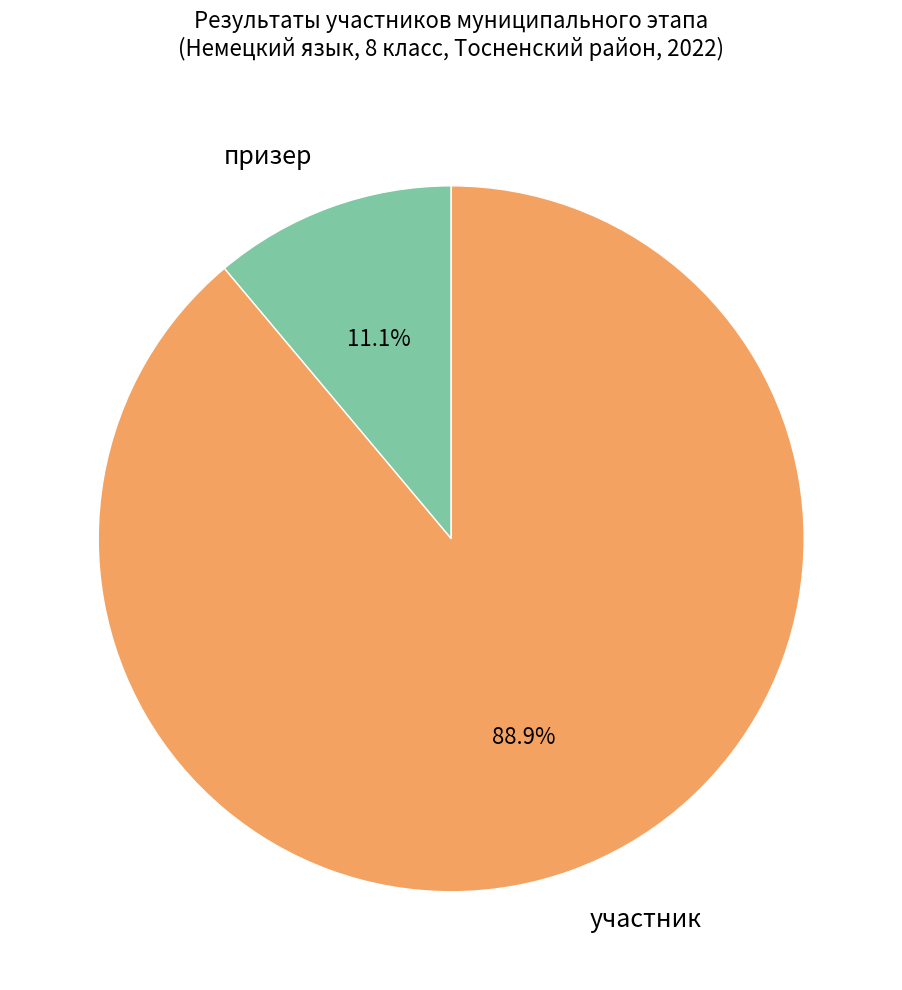

Which slice is the smallest?

призер